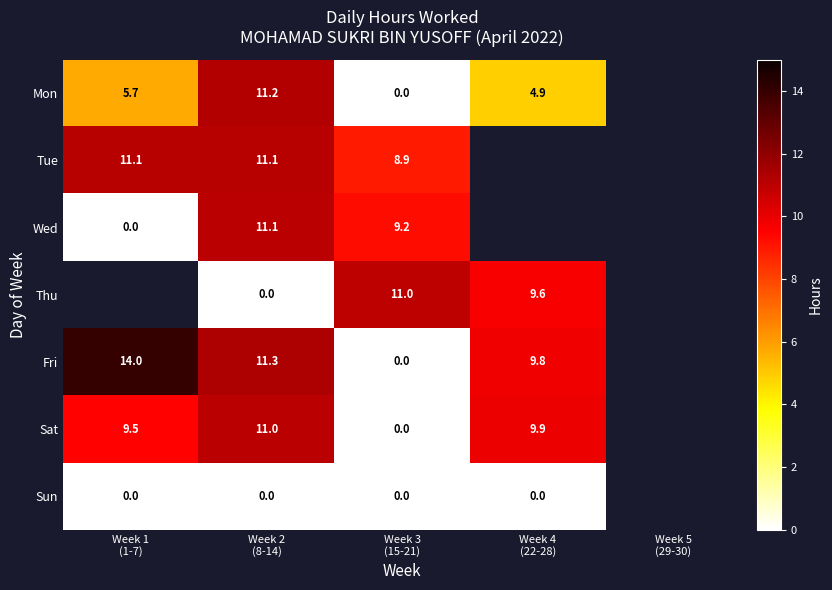

Between Week 3 (15-21) and Week 4 (22-28), which series saw the biggest shift?

Sat